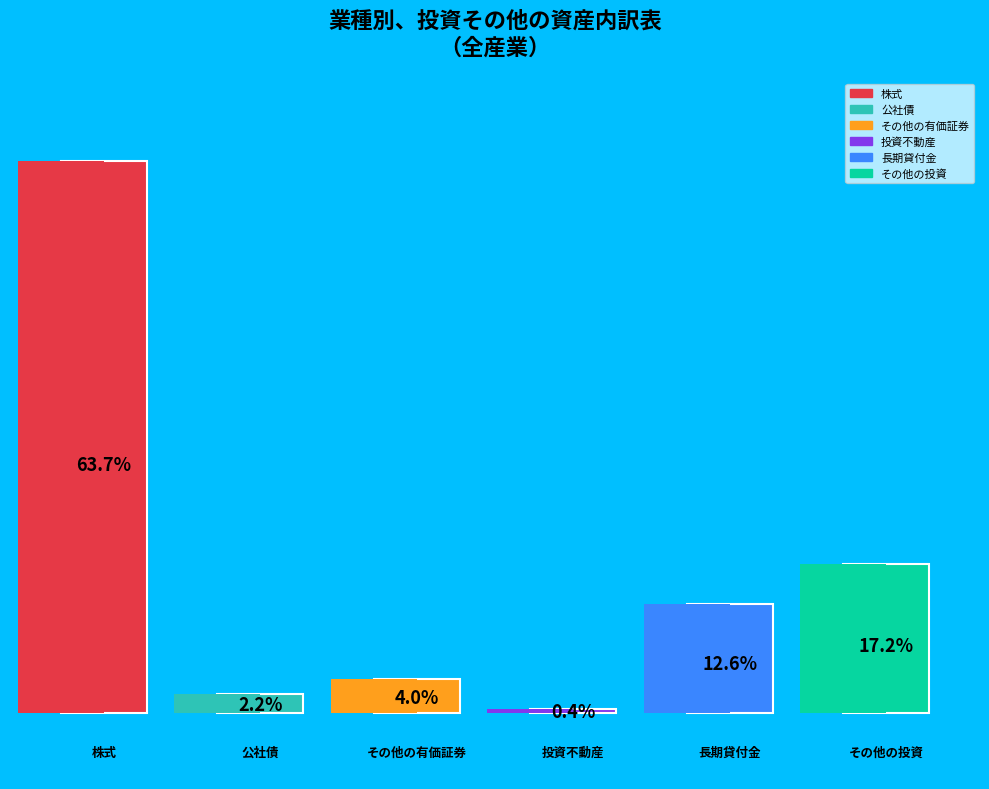

How many segments does this pie chart have?

6